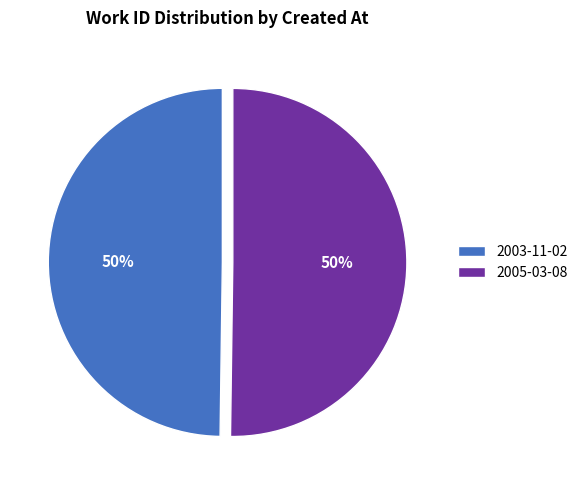

How many slices are in this pie chart?

2